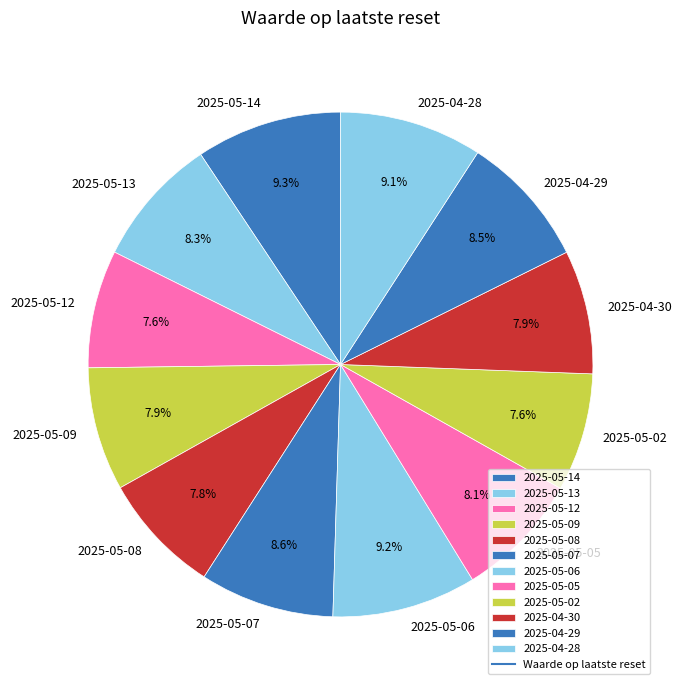

To the nearest percent, what portion does 2025-05-07 represent?

9%